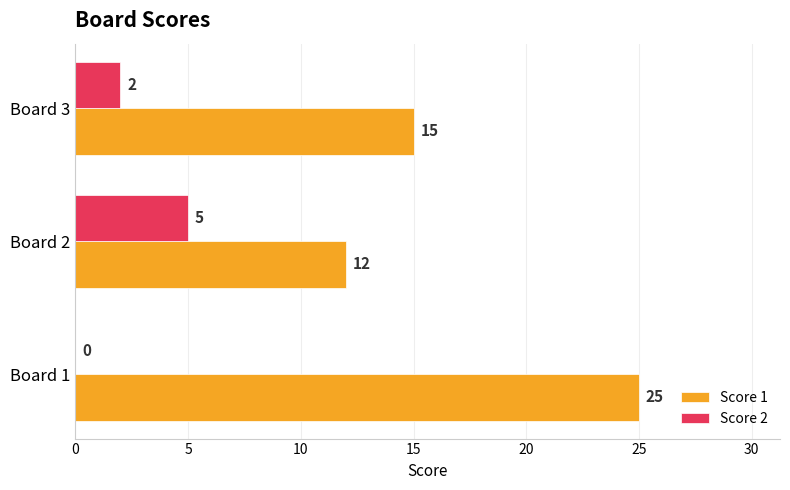

Where is Score 1 nearest to the value 18?

Board 3